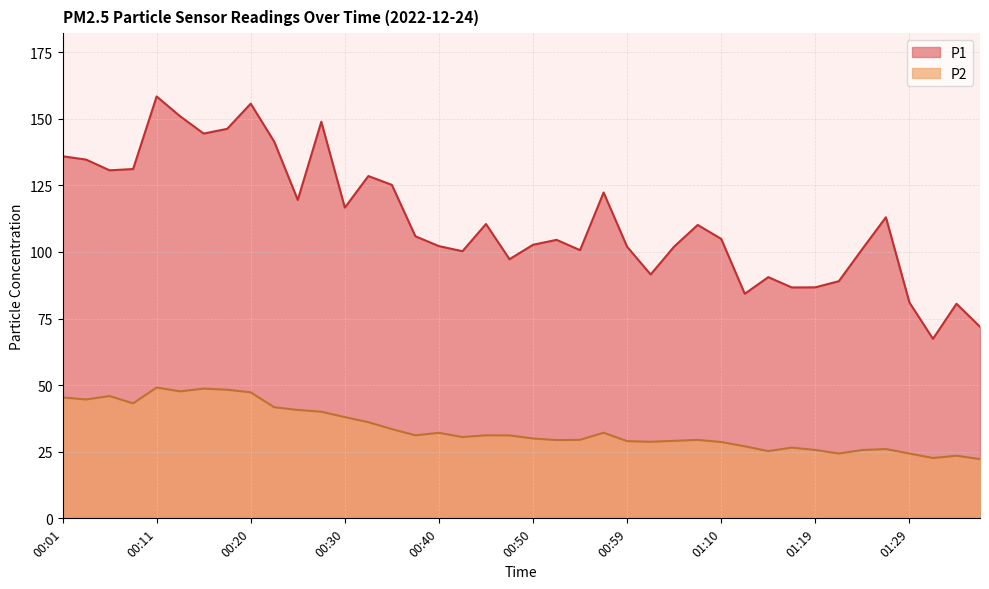

What is the average value of the P2 series?

33.6